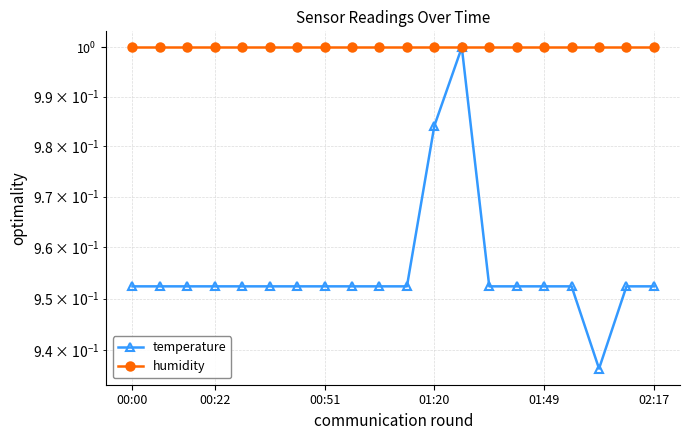

What is the sum of all humidity values?

20.0